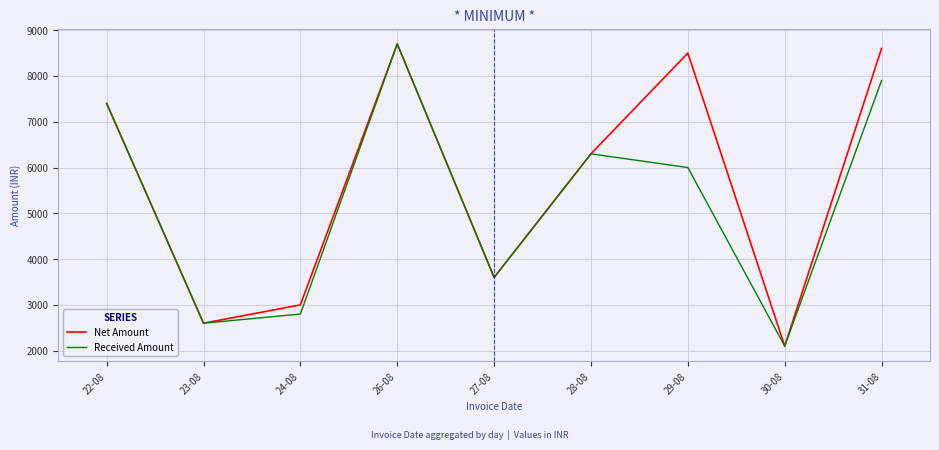

What is the difference between the Net Amount values at 28-08 and 30-08?

4200